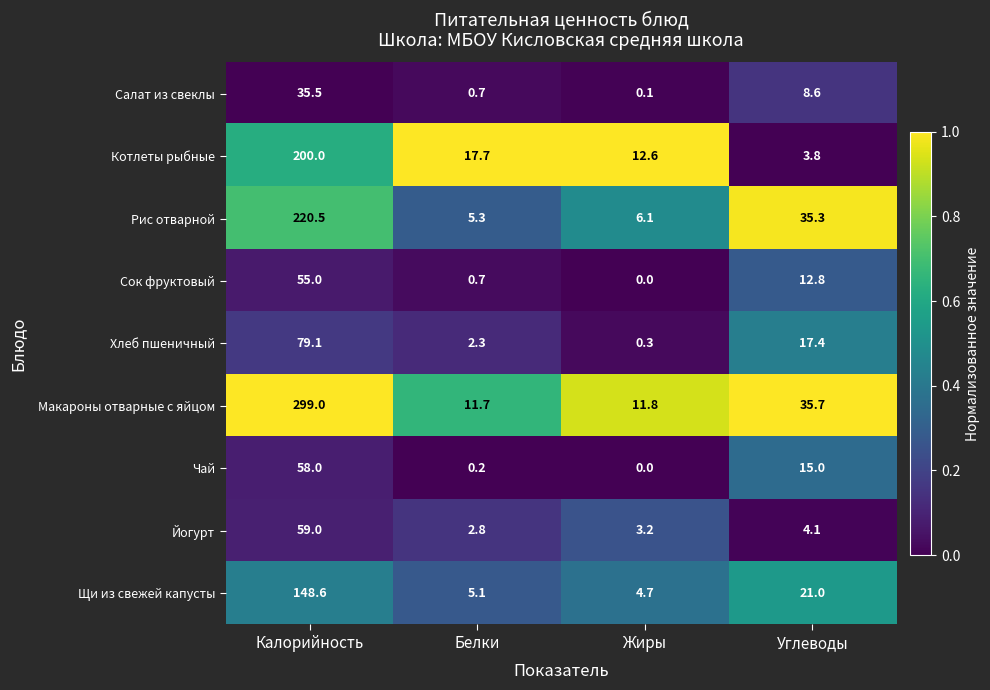

What is the difference between the maximum and minimum values in the Щи из свежей капусты series?

143.9